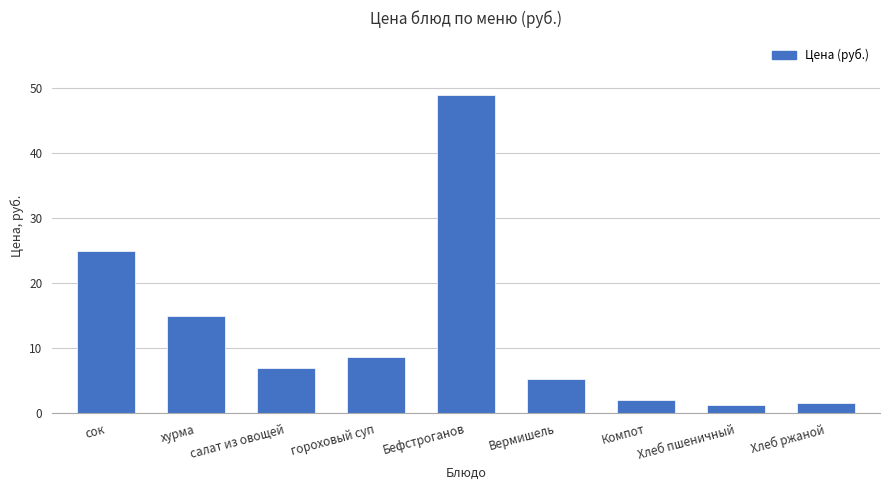

What is the value of the 8th bar from the left?

1.2